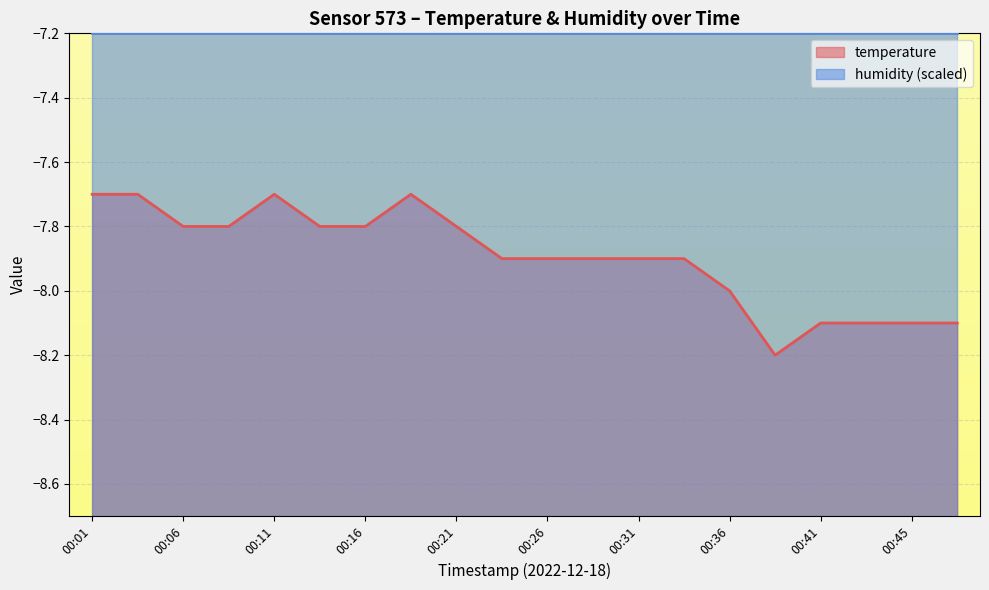

What is the value of the 7th point from the left?

-7.8